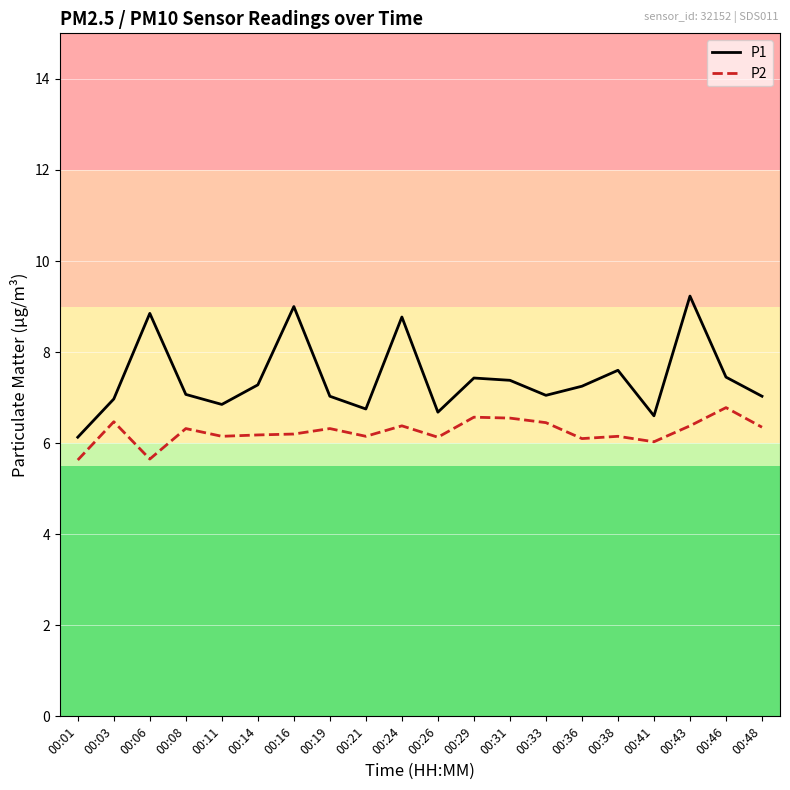

Is this an area chart (filled region under the line)?

No